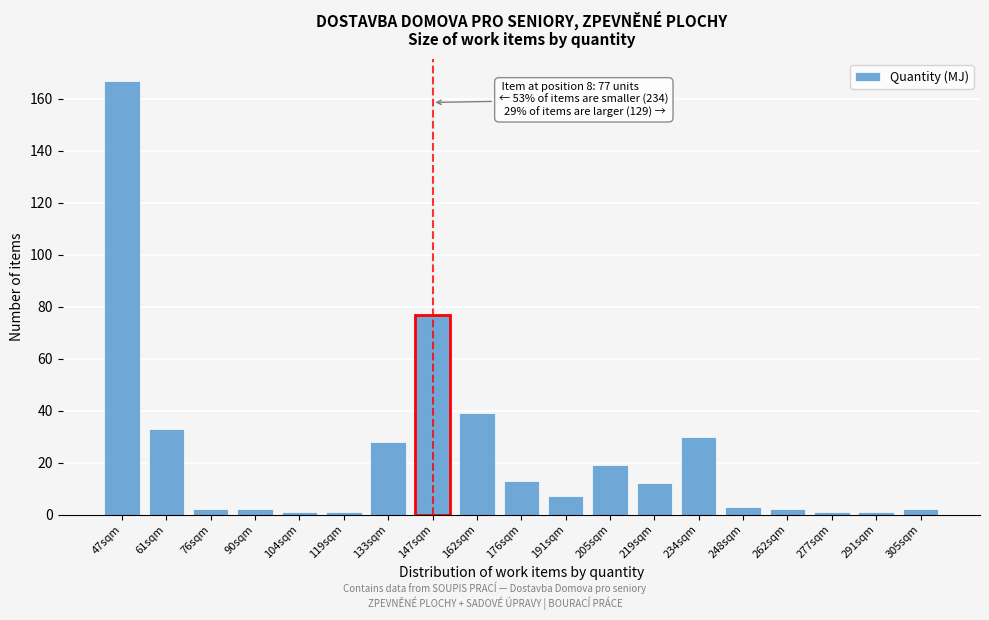

Reading left to right, extract all data points from this chart.

47sqm=167	61sqm=33	76sqm=2	90sqm=2	104sqm=1	119sqm=1	133sqm=28	147sqm=77	162sqm=39	176sqm=13	191sqm=7	205sqm=19	219sqm=12	234sqm=30	248sqm=3	262sqm=2	277sqm=1	291sqm=1	305sqm=2